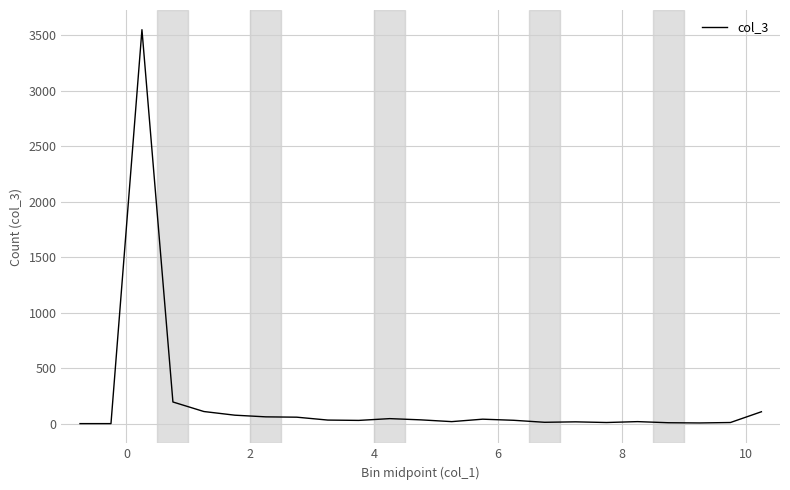

What is the maximum value shown in the chart?

3550